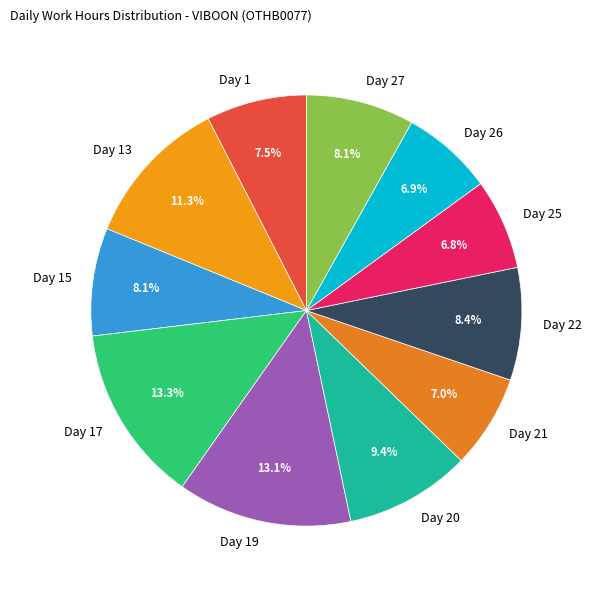

To the nearest percent, what portion does Day 25 represent?

7%